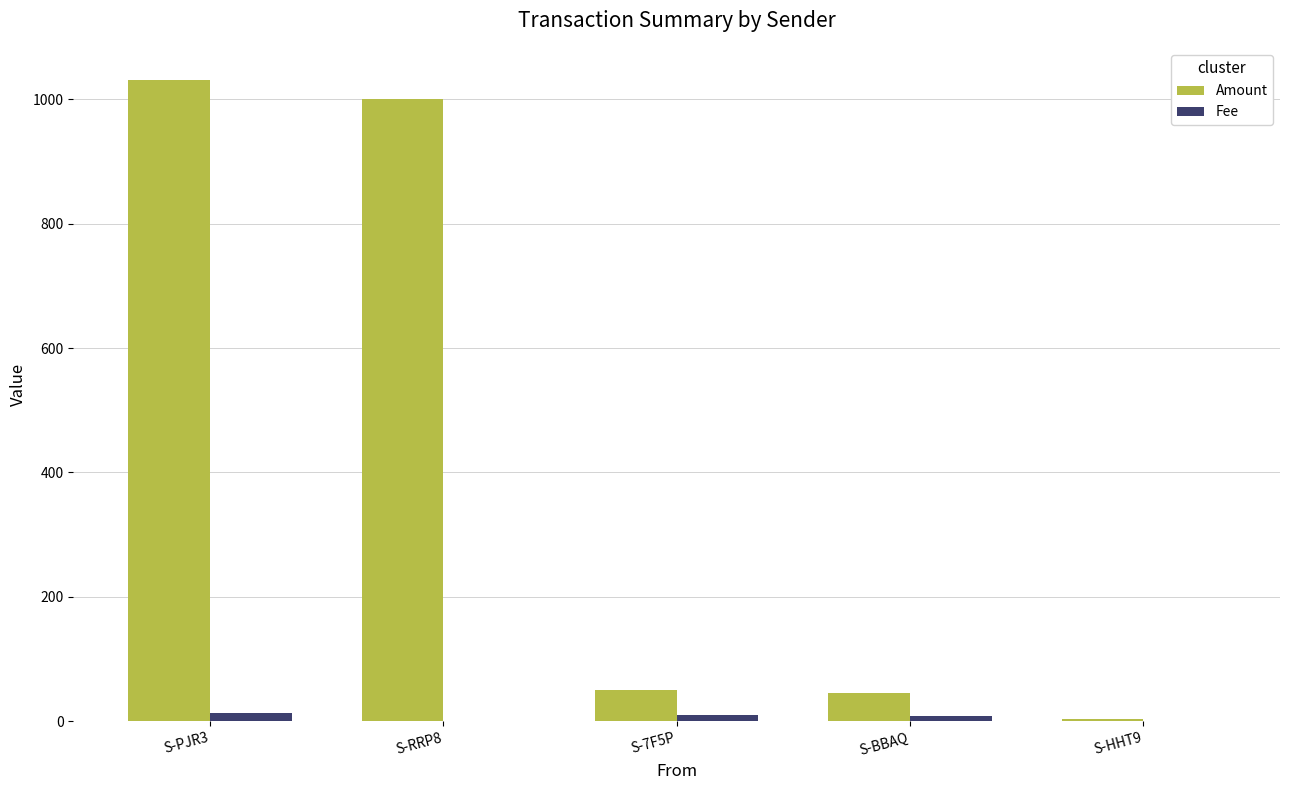

What is the greatest value displayed?

1031